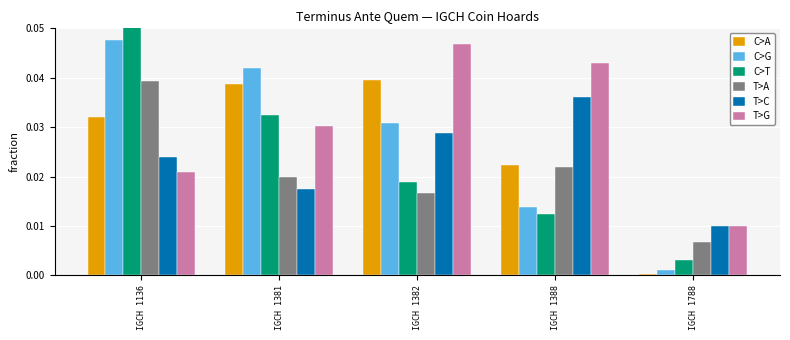

Count the number of categories in the chart.

5